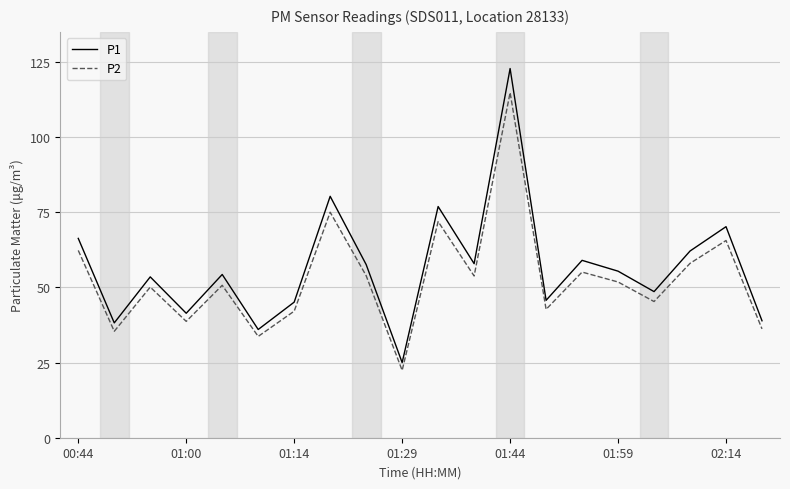

Is this an area chart (filled region under the line)?

No